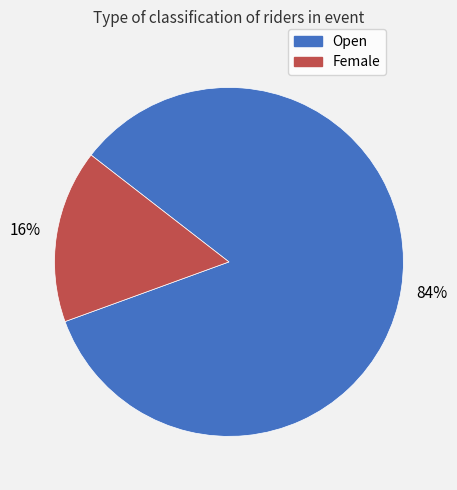

What percentage is the Female slice, to the nearest percent?

16%